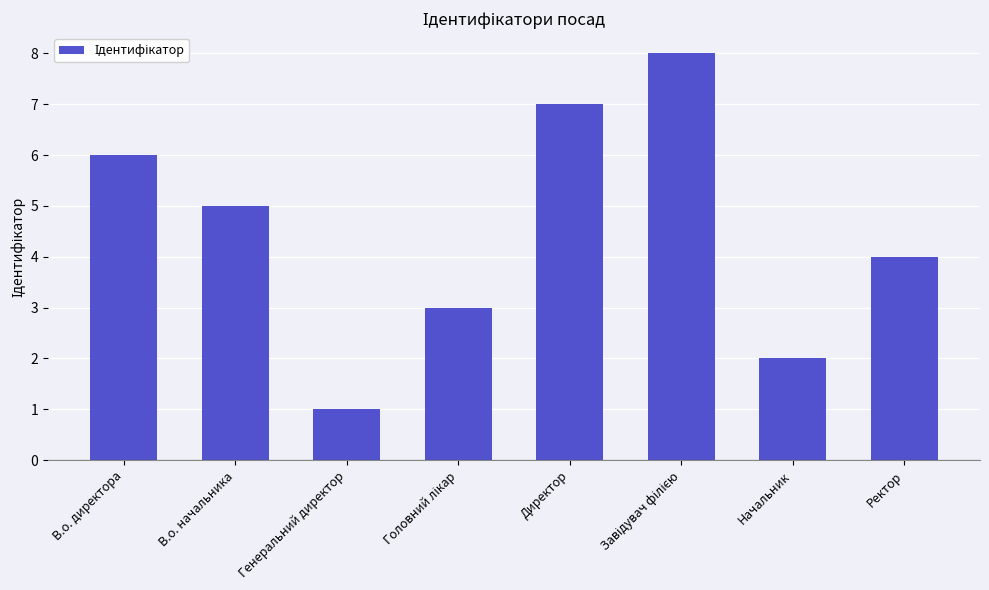

What position from the right is Директор?

4